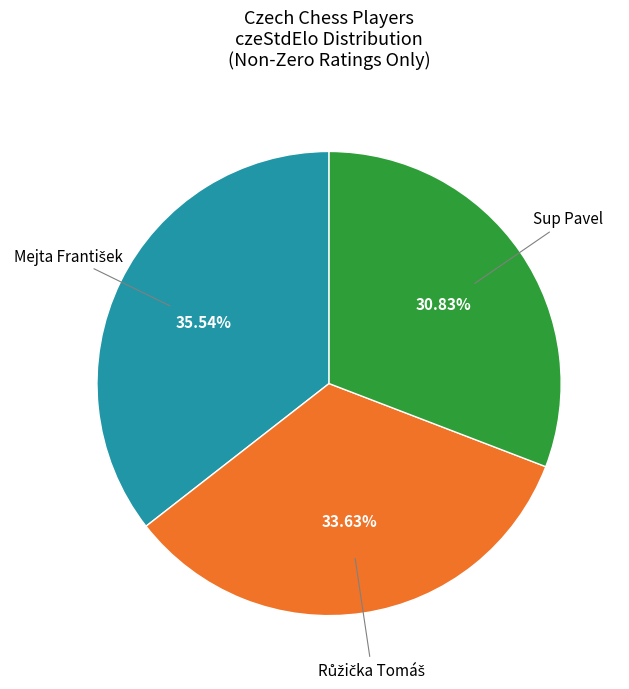

Is there any slice that represents more than half of the pie?

No